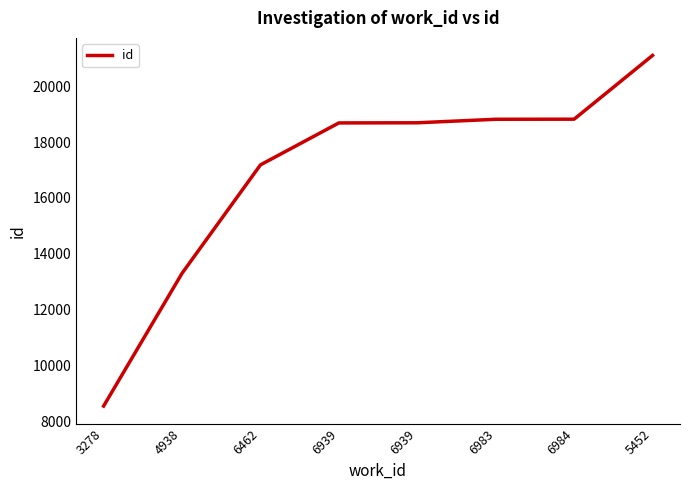

What is the sum of all values?

135163